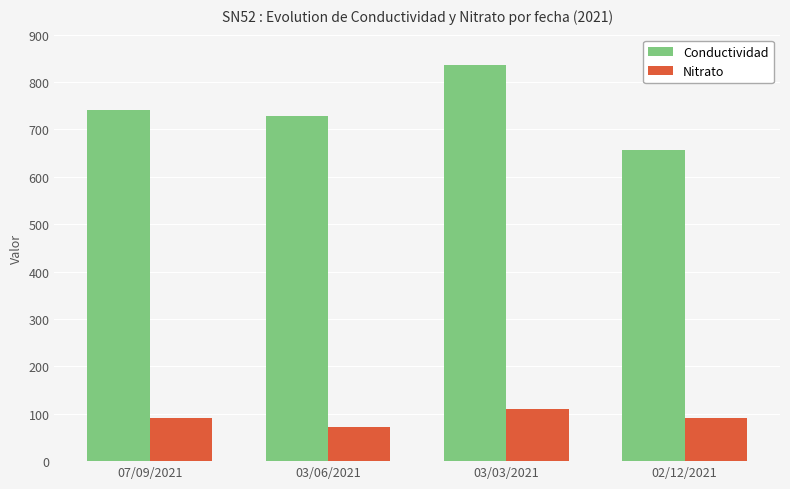

Which series changed the most between 07/09/2021 and 02/12/2021?

Conductividad